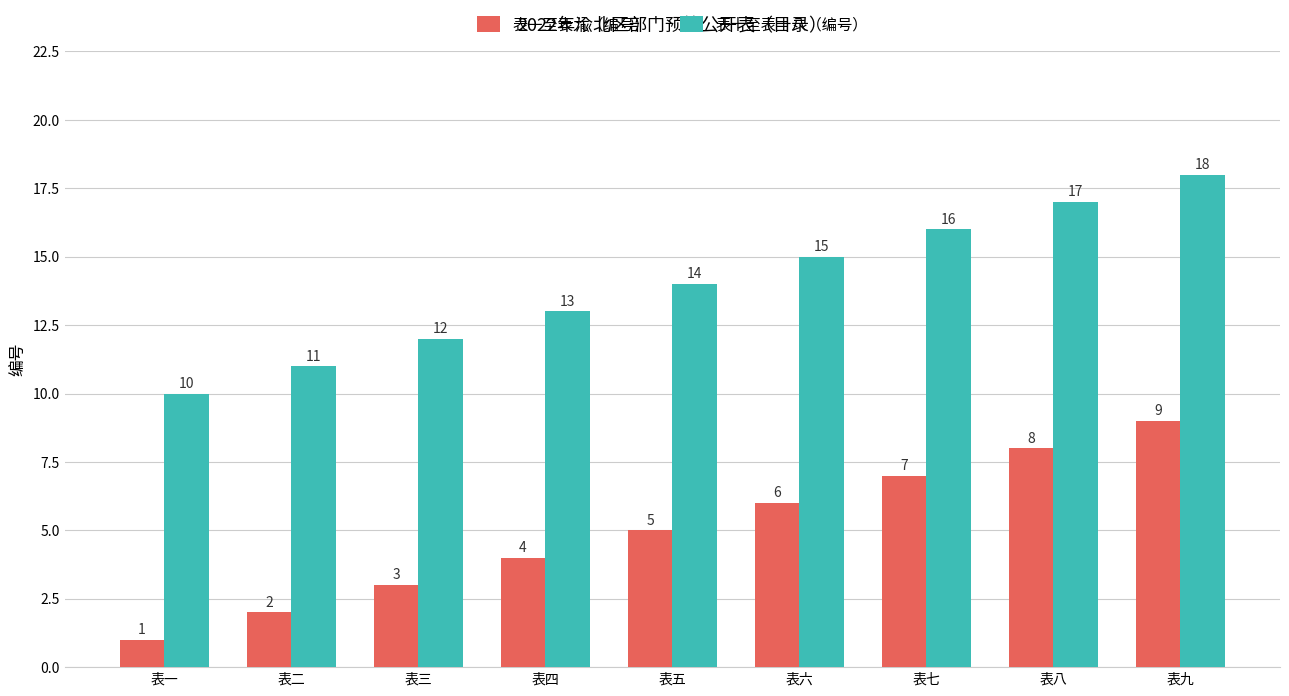

List the series in order of their overall mean, lowest first.

表一至表九（编号）, 表十至表十八（编号）